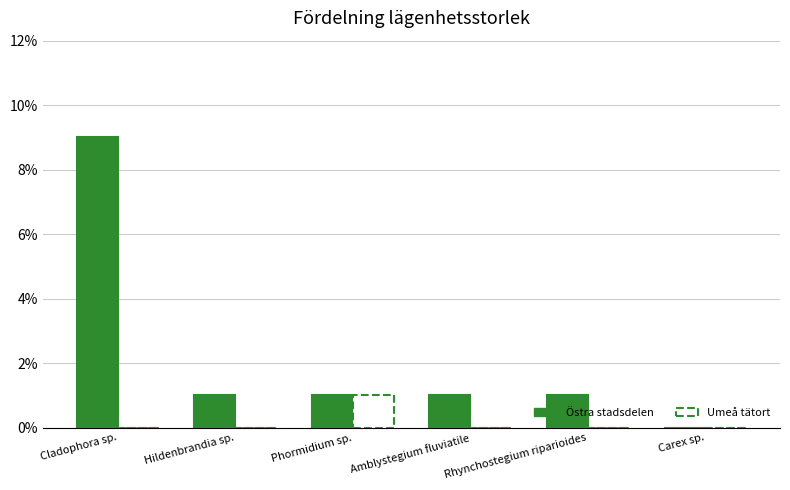

What are all the series names shown in the legend?

Östra stadsdelen, Umeå tätort